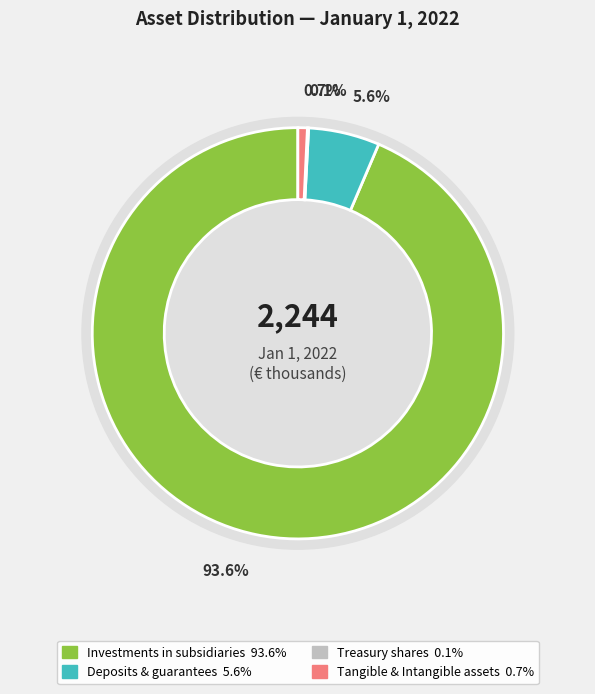

True or false: IT equipment accounts for 8% of the total.

False